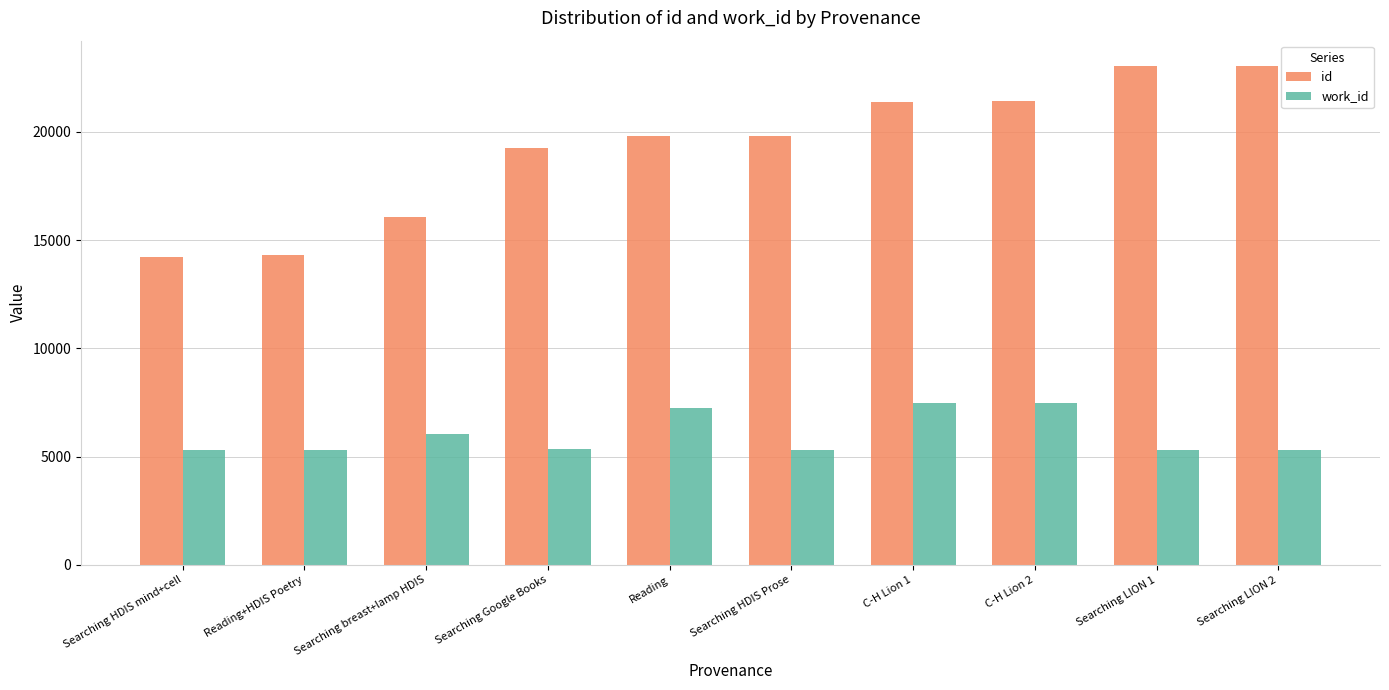

Read the work_id value at Searching HDIS mind+cell, to the nearest 50.

5300